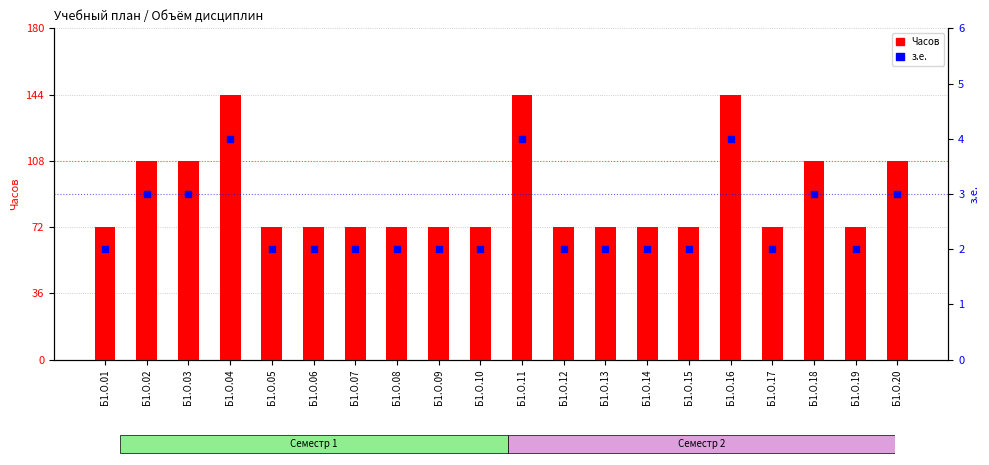

What are all the series names shown in the legend?

Часов, з.е.